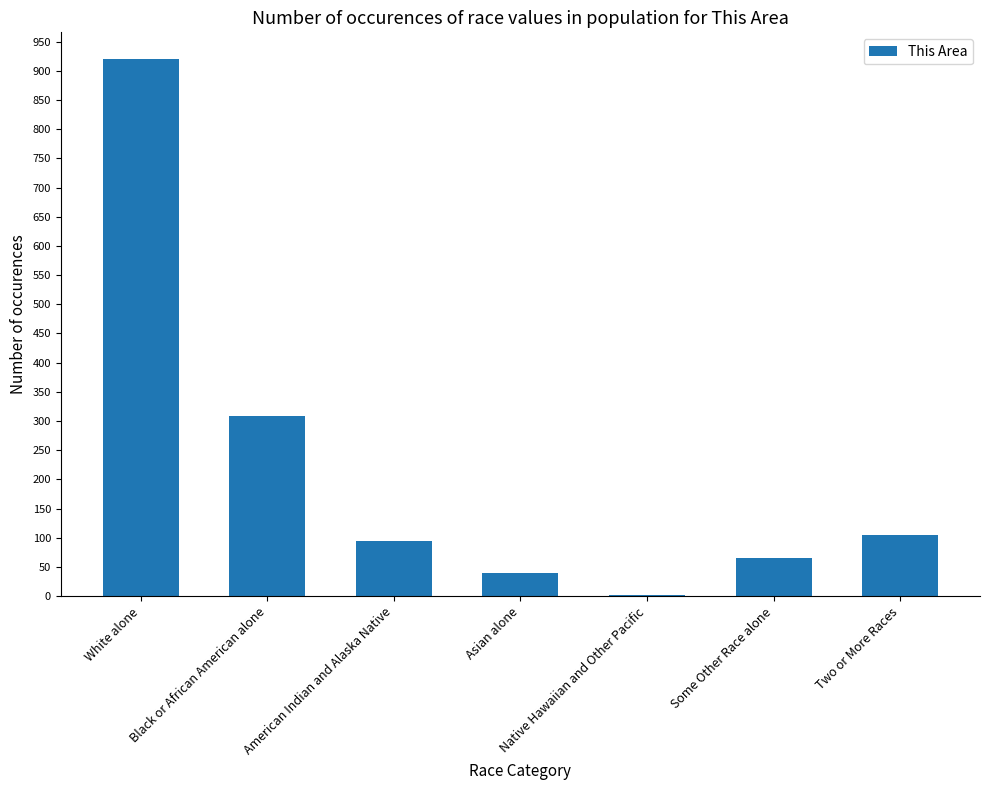

What is the sum of the values at White alone and American Indian and Alaska Native?

1014